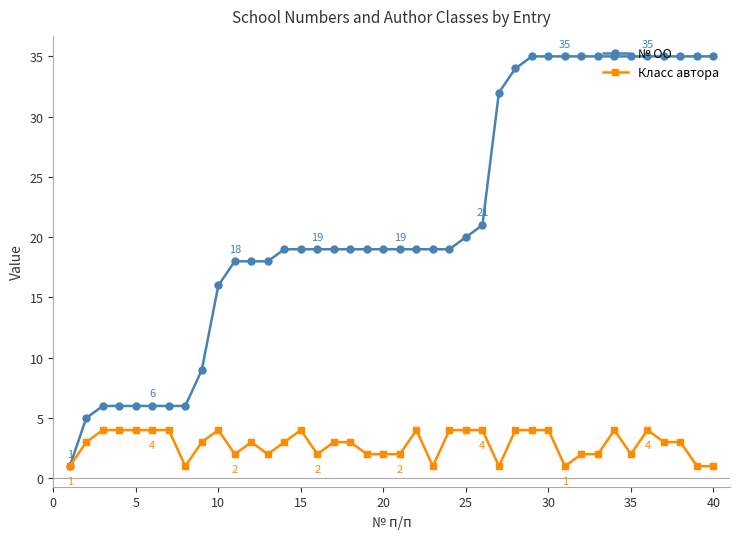

Is this an area chart (filled region under the line)?

No